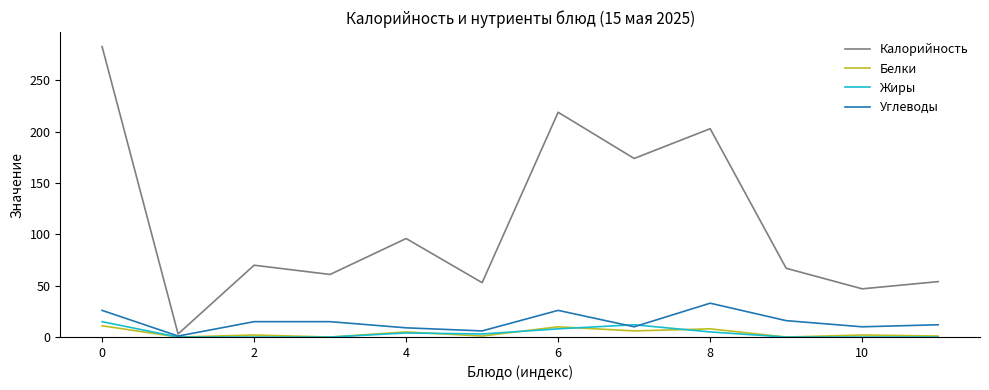

Which series has the largest total across all categories?

Калорийность